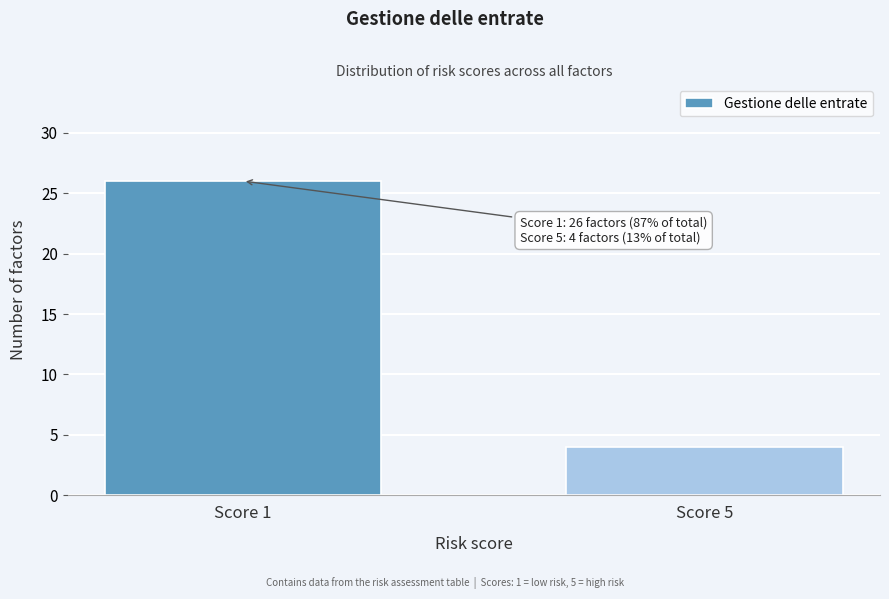

Reading right to left, what are all the values shown in this chart?

Score 5=4	Score 1=26